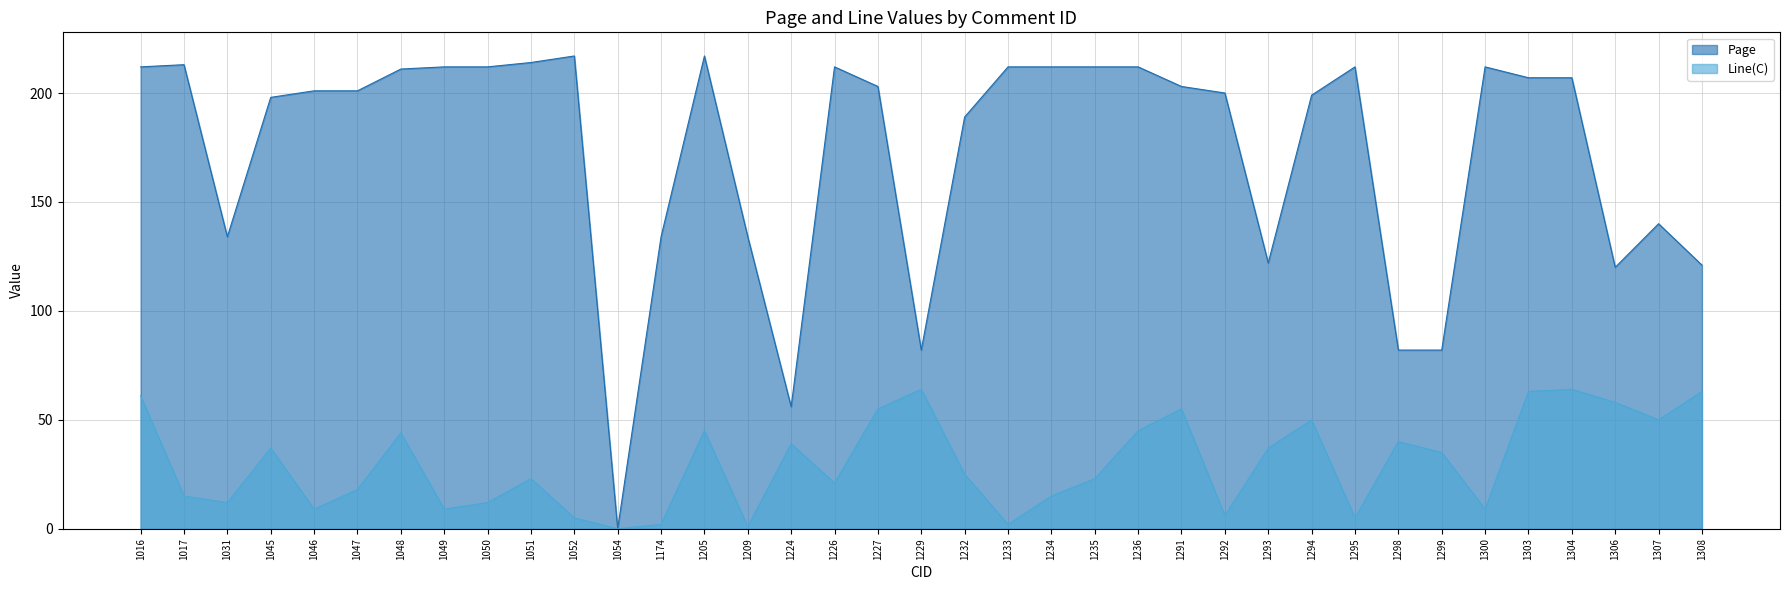

Which series has the largest total across all categories?

Page